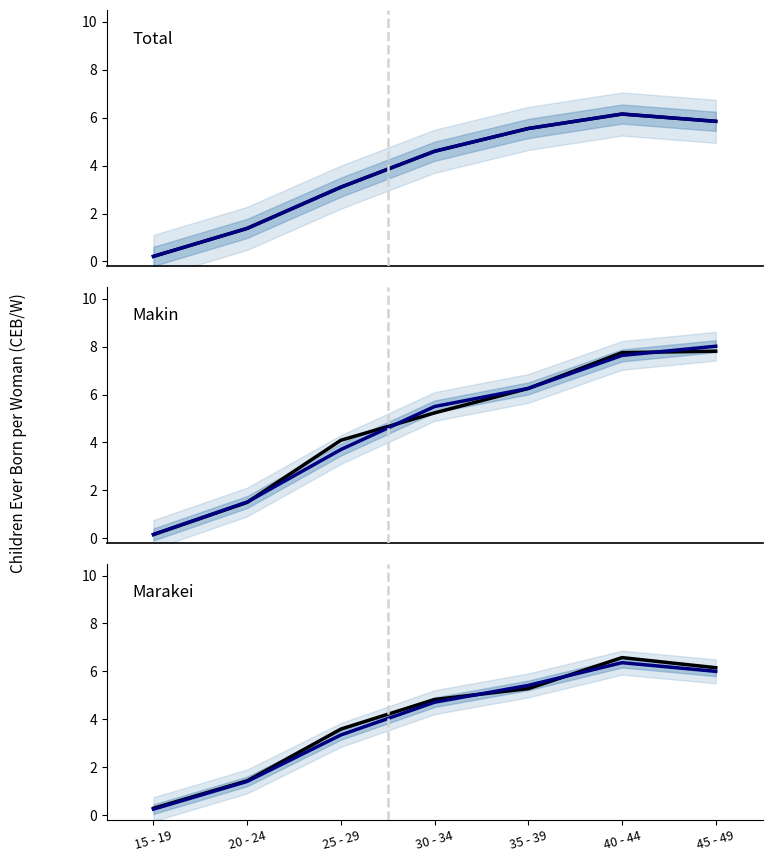

What is the value of the Total point at the 5th from the left?

5.6